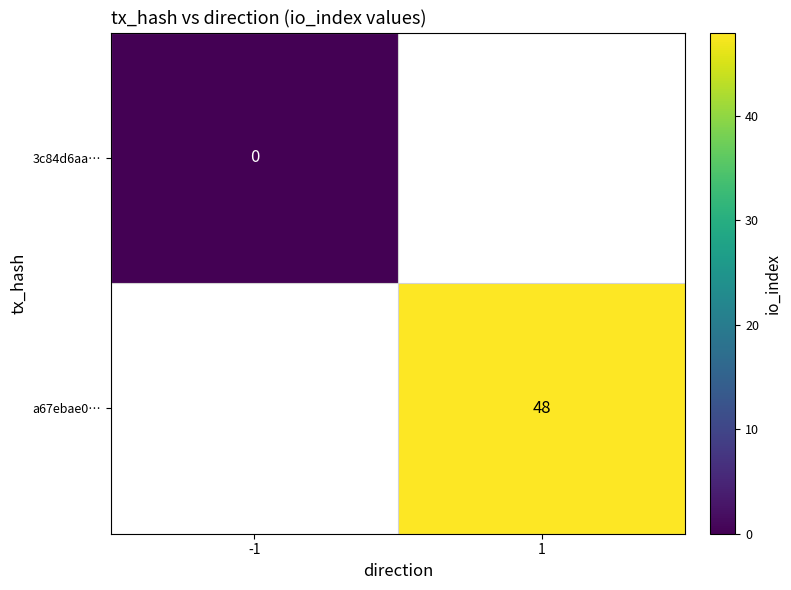

At how many categories does at least one series exceed 38?

1